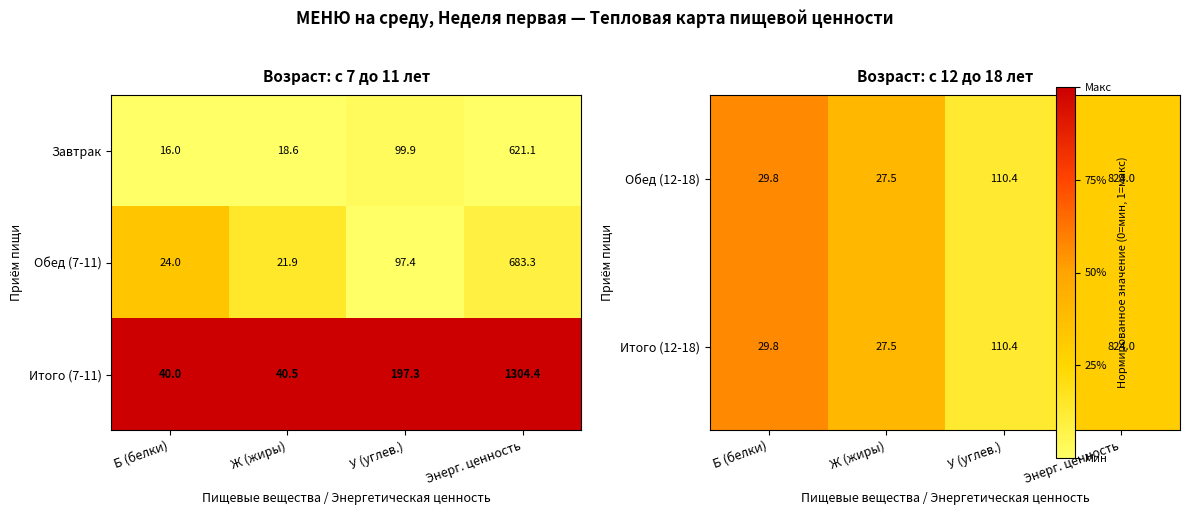

The Итого (7-11) series shows 1.6 at Б (белки). True or false?

False